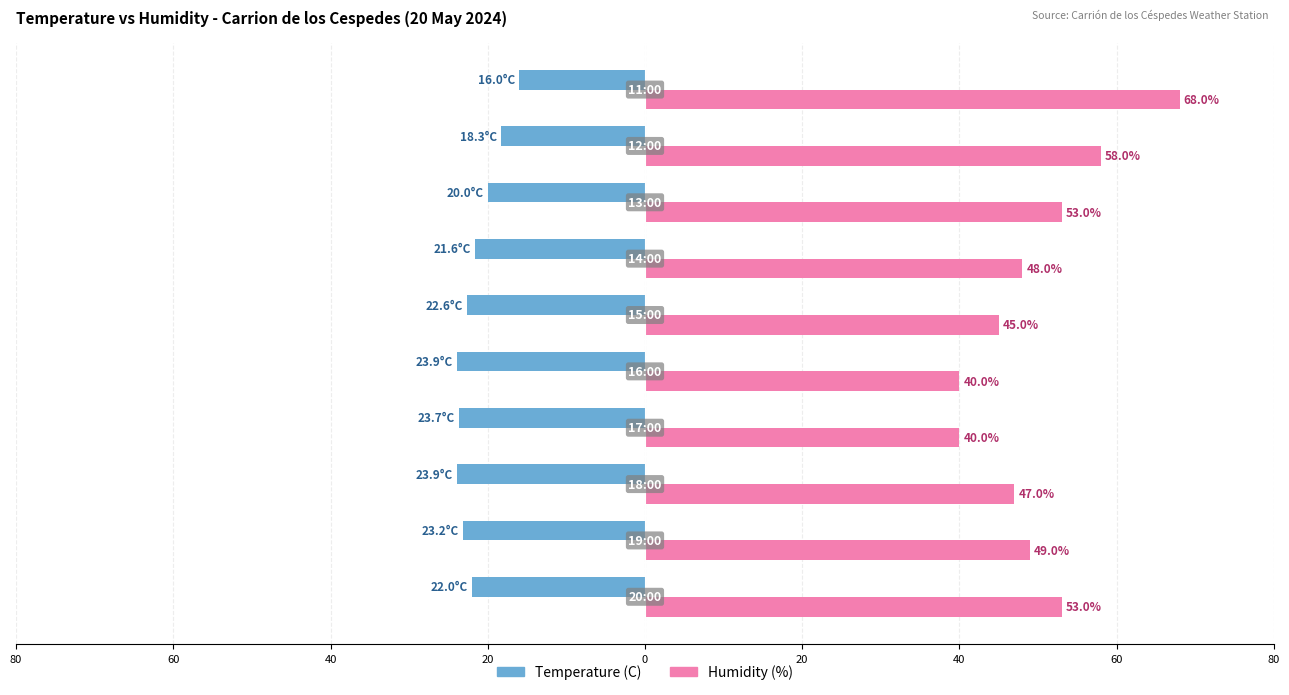

Which series has the widest spread of values?

Humidity (%)